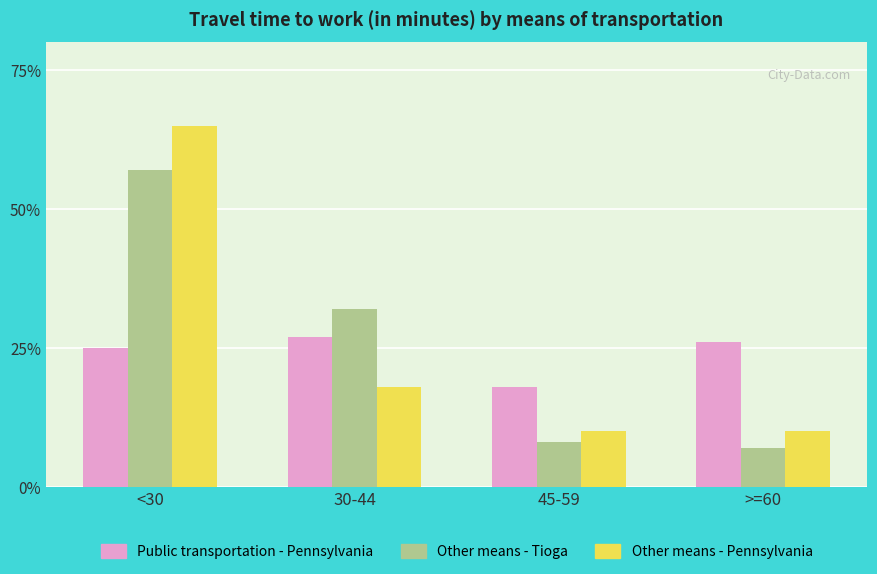

How many groups of bars are there?

4